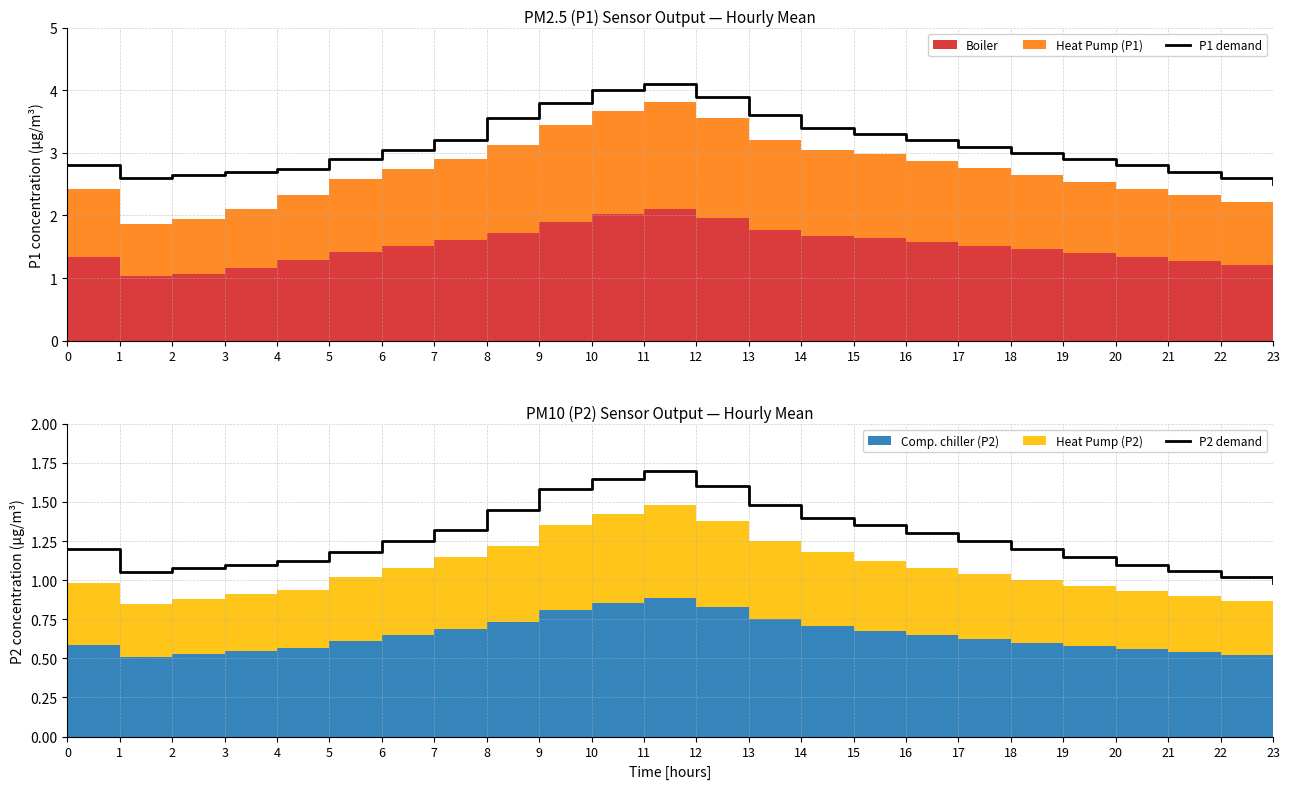

Between 2 and 6, which series saw the biggest shift?

P1 demand